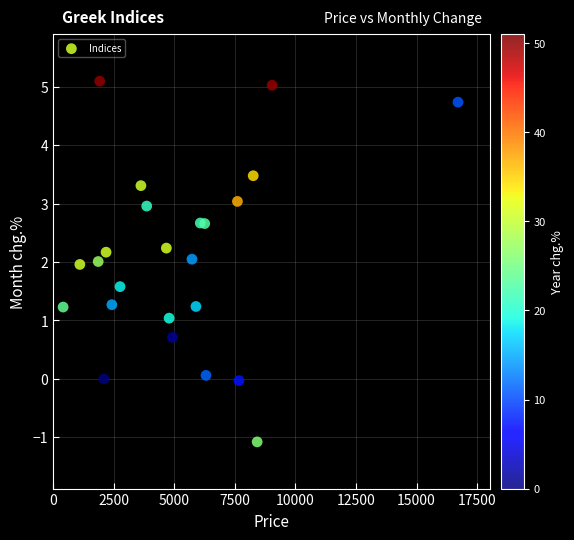

What is the range of Y values (max minus min)?

6.2